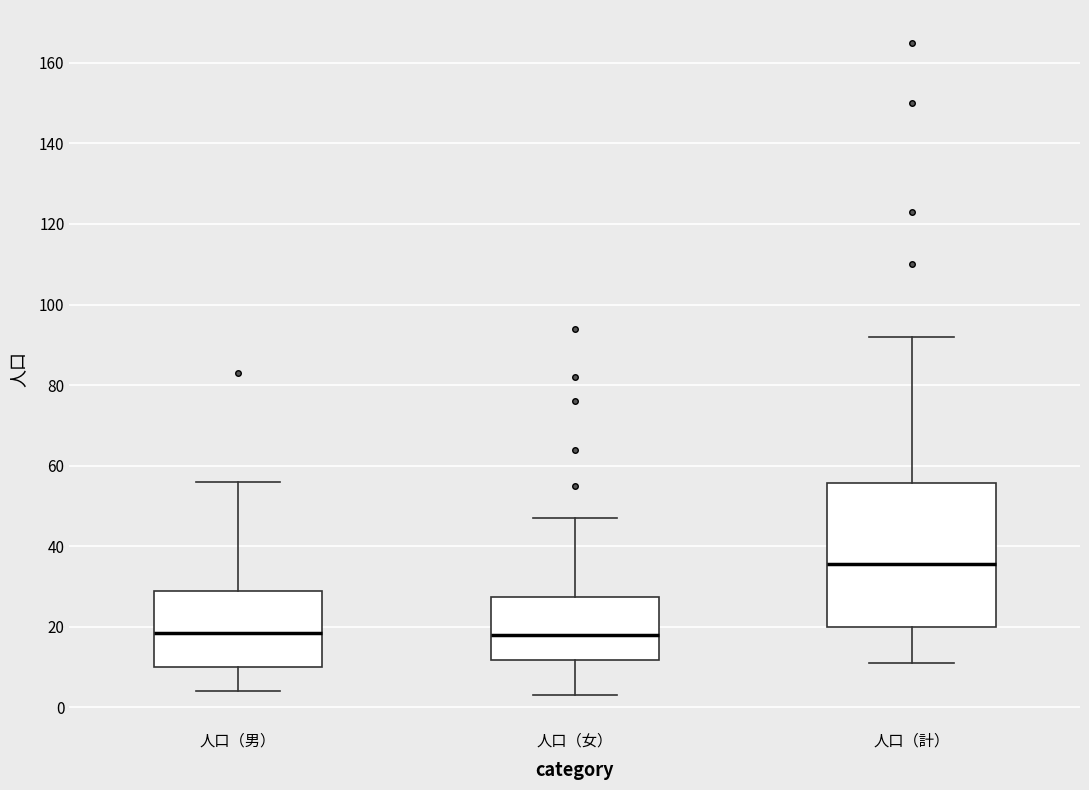

Reading left to right, read every box against the y-axis: the position of its median line, the range the box covers, and the ends of its whiskers. The values are not printed on the chart, so give them approximately, as read against the axis.

人口（男）: median 18, box 10 to 30, whiskers 4 to 56
人口（女）: median 18, box 12 to 28, whiskers 4 to 48
人口（計）: median 36, box 20 to 56, whiskers 12 to 92